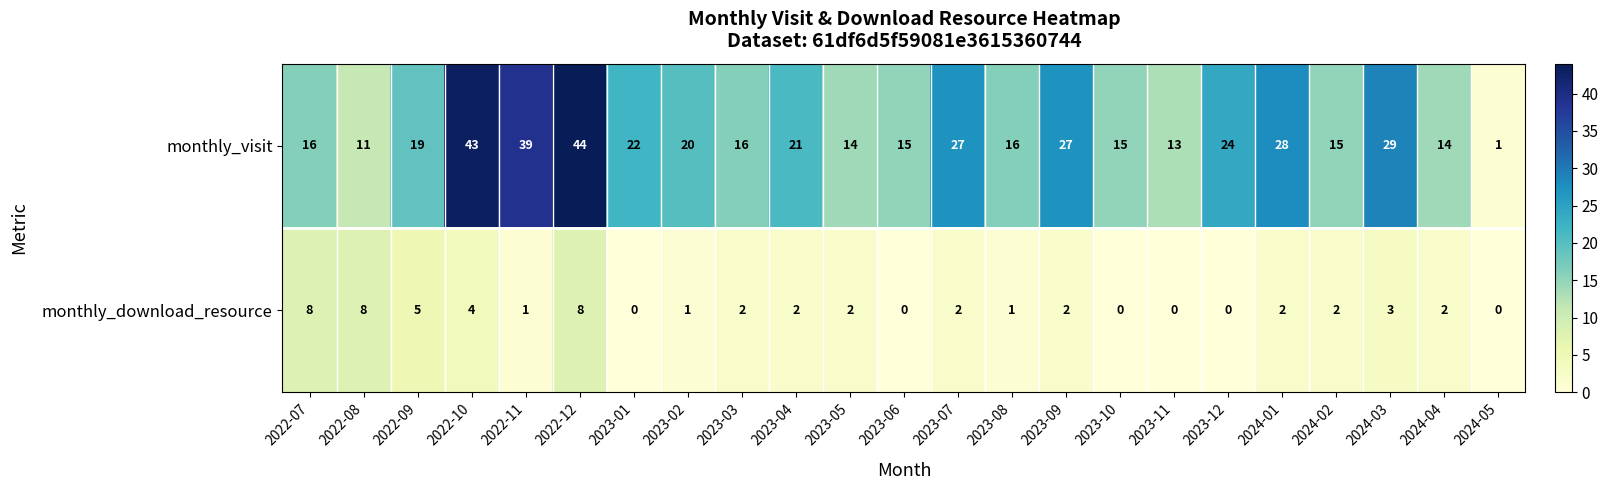

Count the number of data series in this chart.

2